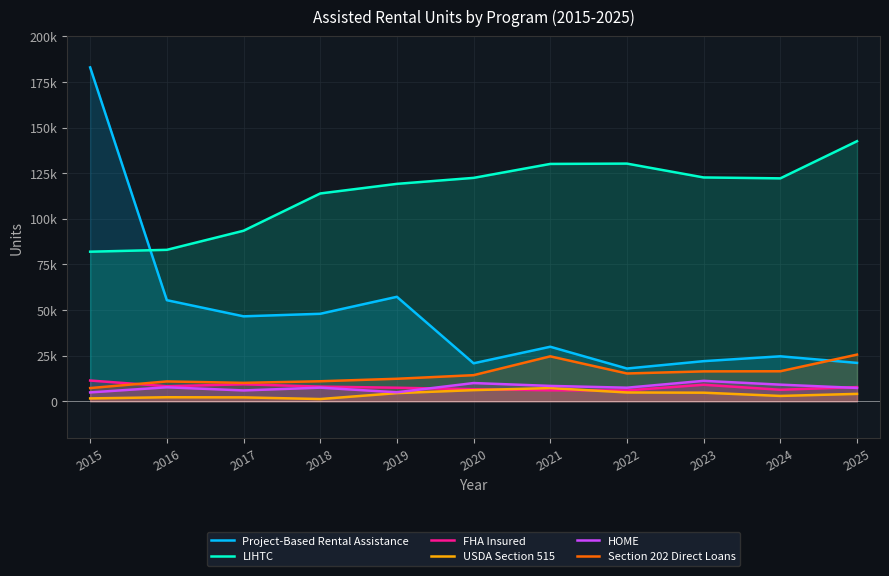

In LIHTC, how many points are lower than both neighbors (excluding endpoints)?

1